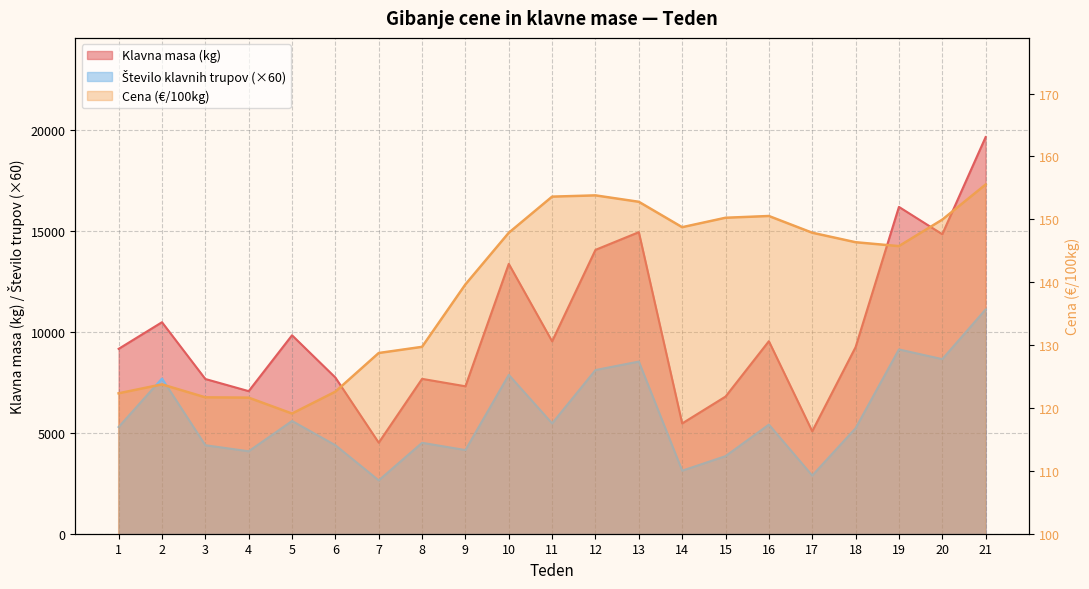

Where is Klavna masa (kg) nearest to the value 12067?

10